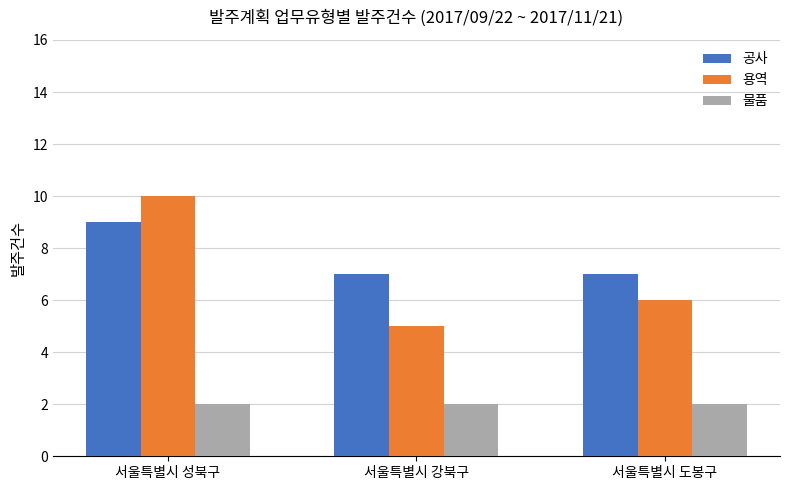

Count the number of data series in this chart.

3